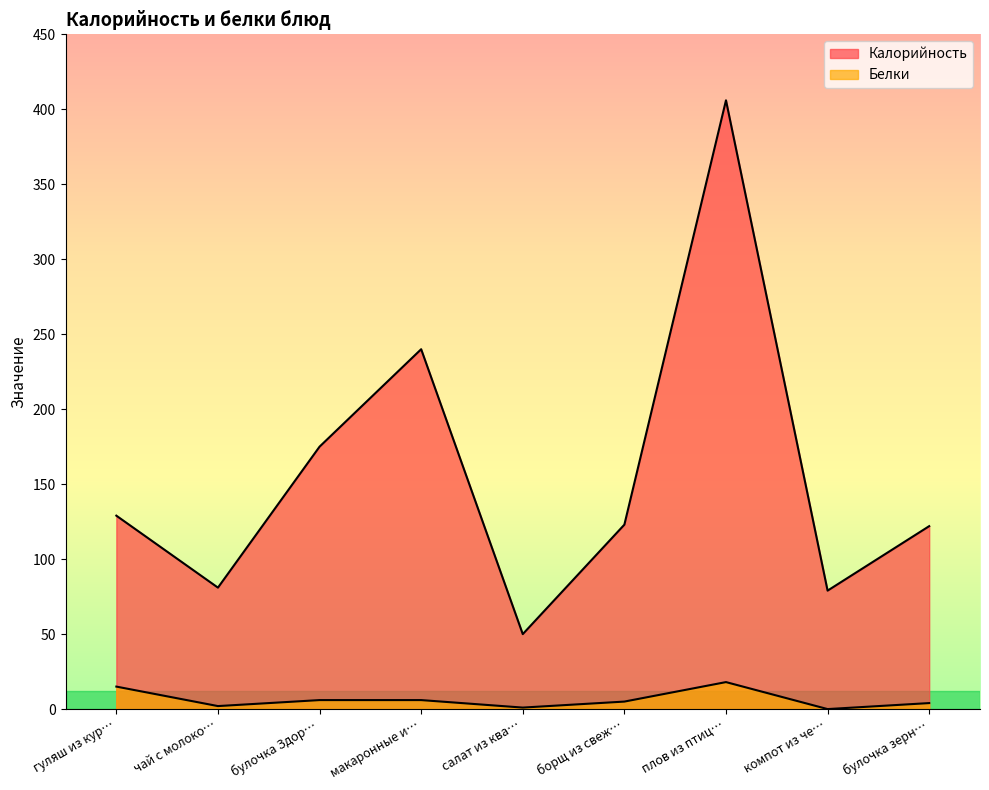

What are all the series names shown in the legend?

Калорийность, Белки